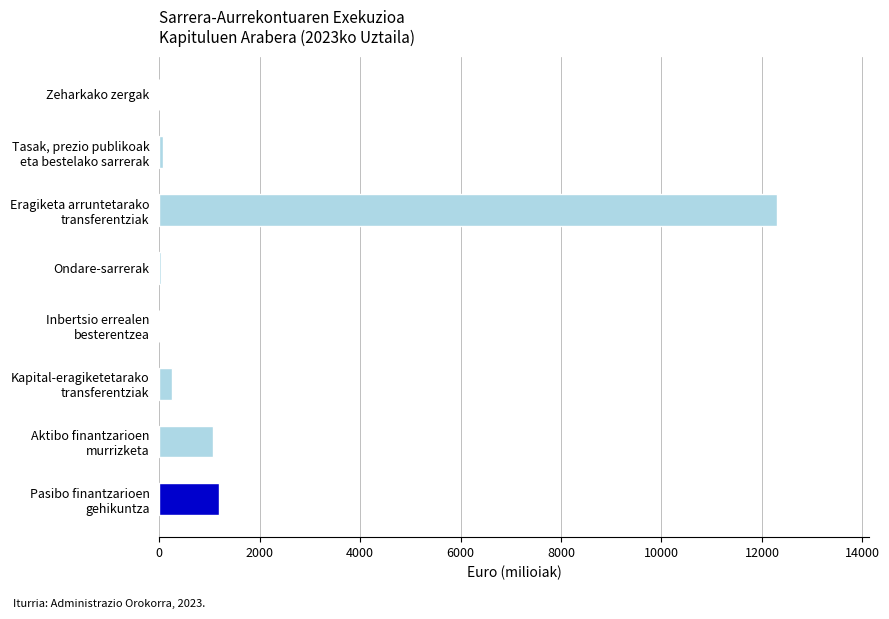

What is the sum of all values?

14919.4